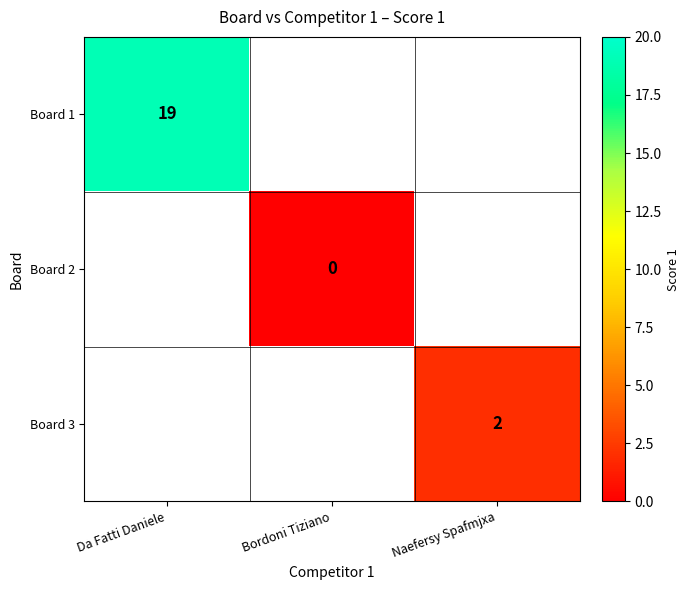

The Board 3 series shows 3 at Naefersy Spafmjxa. True or false?

False